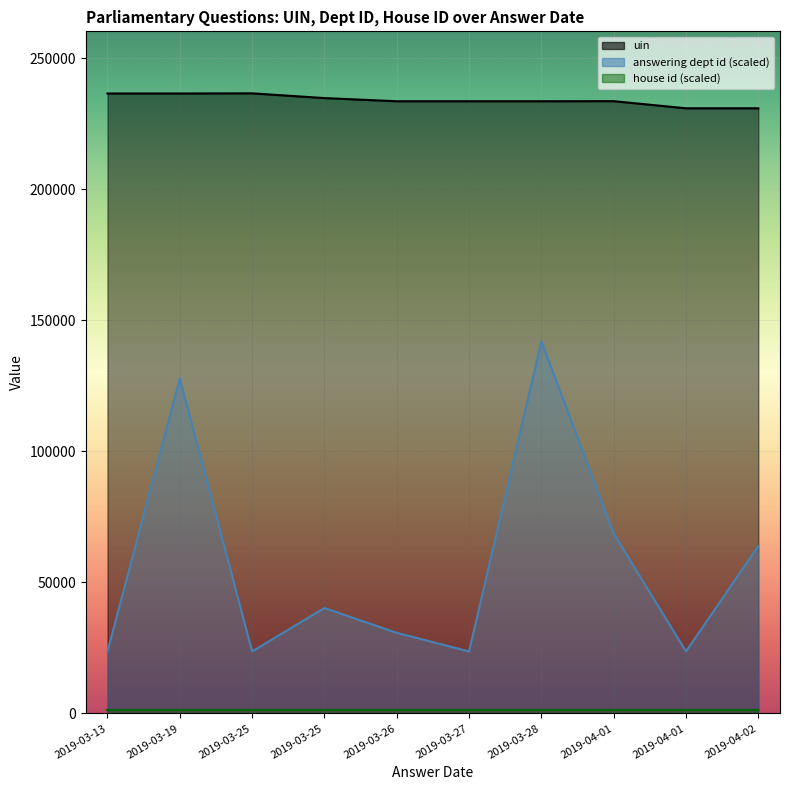

True or false: answering dept id and uin cross at least once.

False